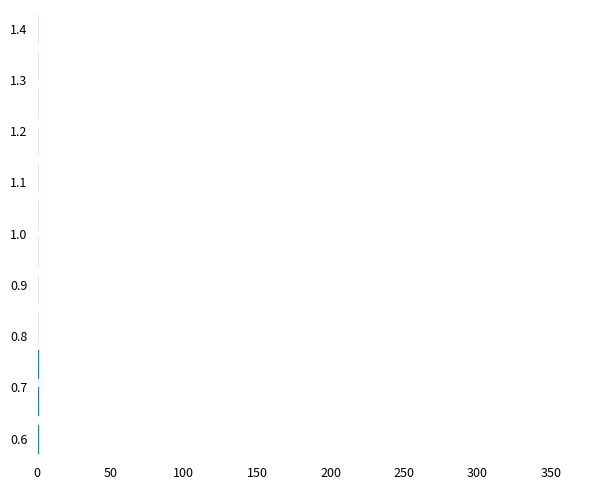

Are the bars horizontal?

Yes